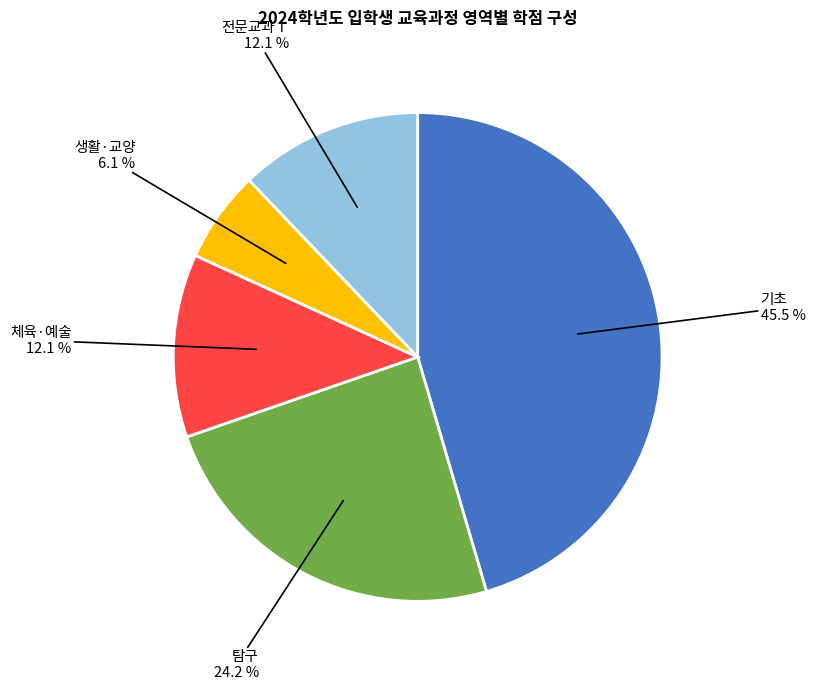

Does any single category account for the majority?

No